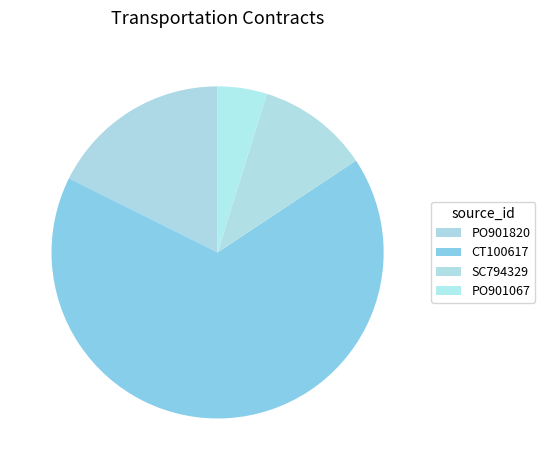

To the nearest percent, what portion does SC794329 represent?

11%